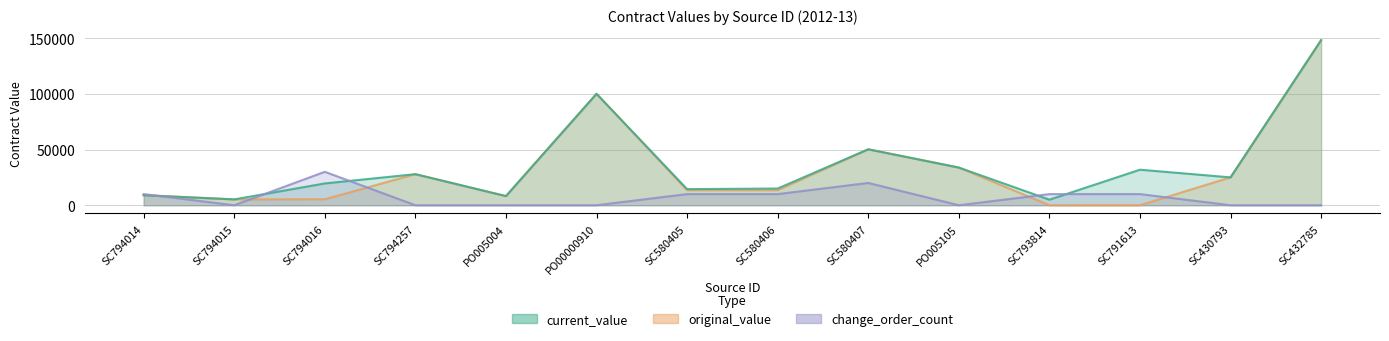

At which label does current_value reach its minimum?

SC793814